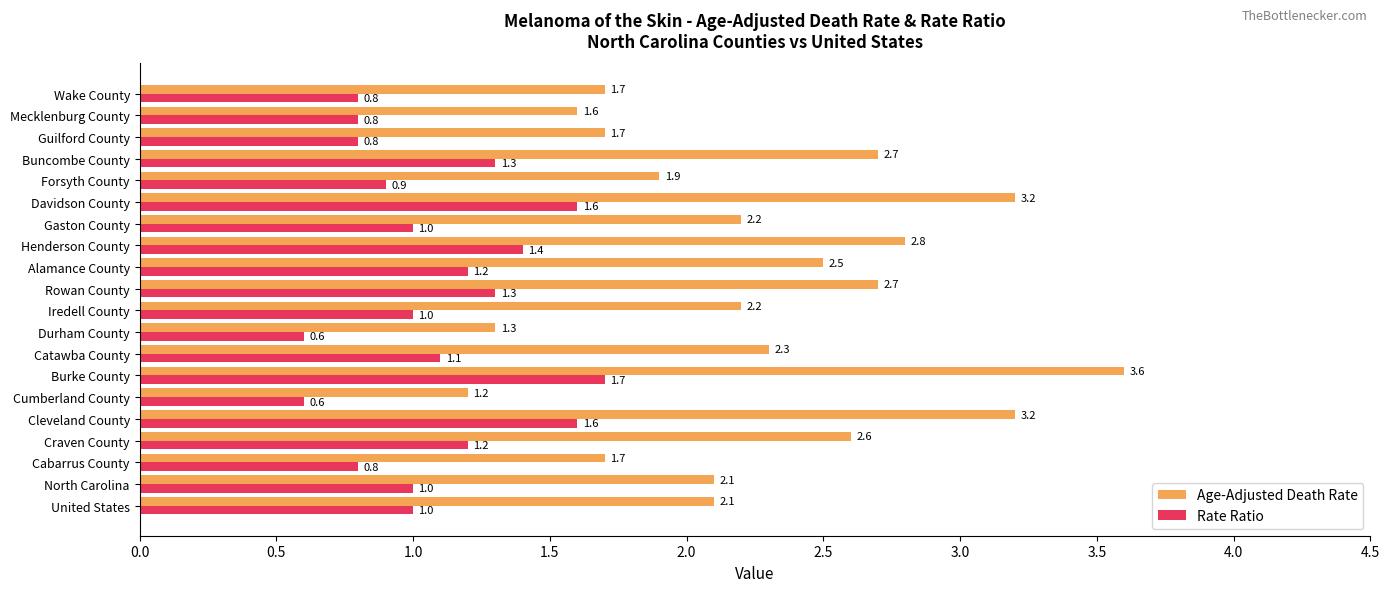

Which category has the highest value across all series?

Burke County